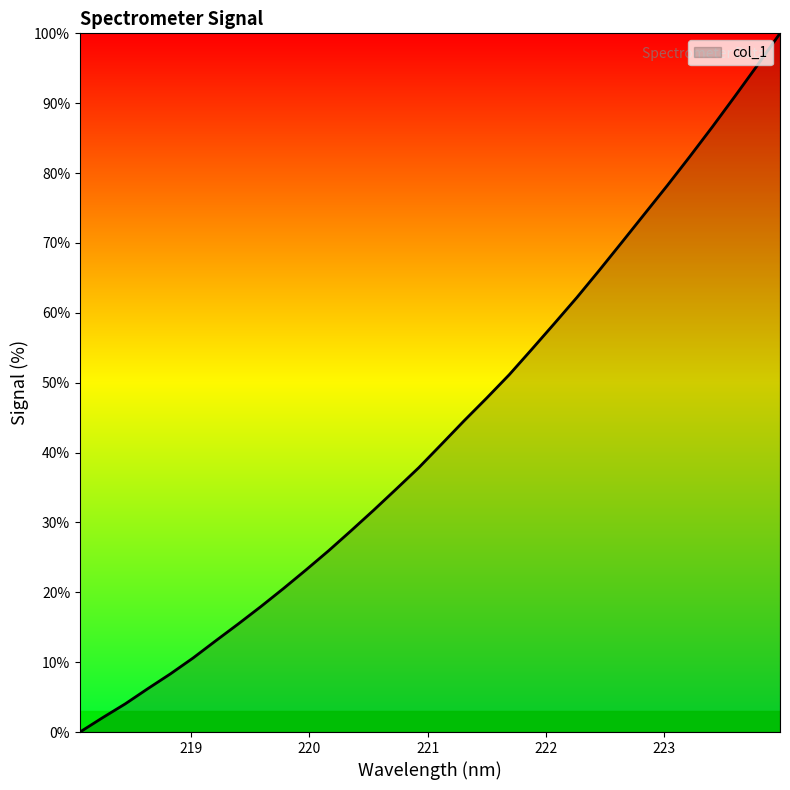

What is the sum of all values?

1384.7